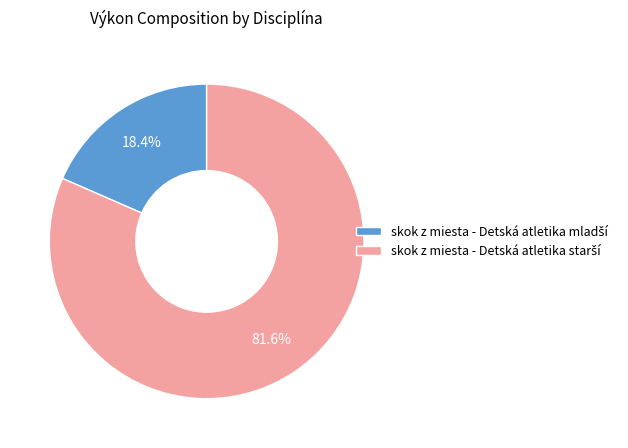

Does any single category account for the majority?

Yes